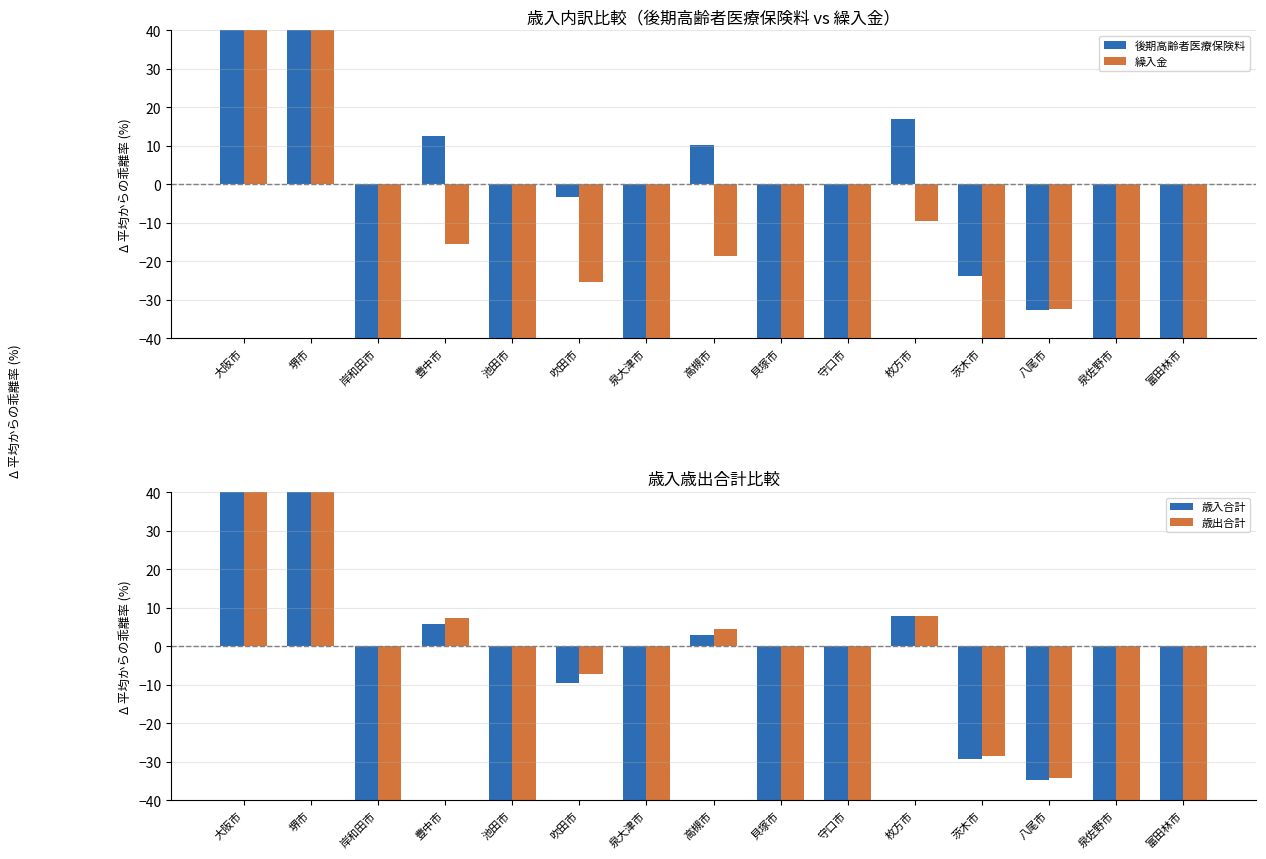

Are the bars horizontal?

No